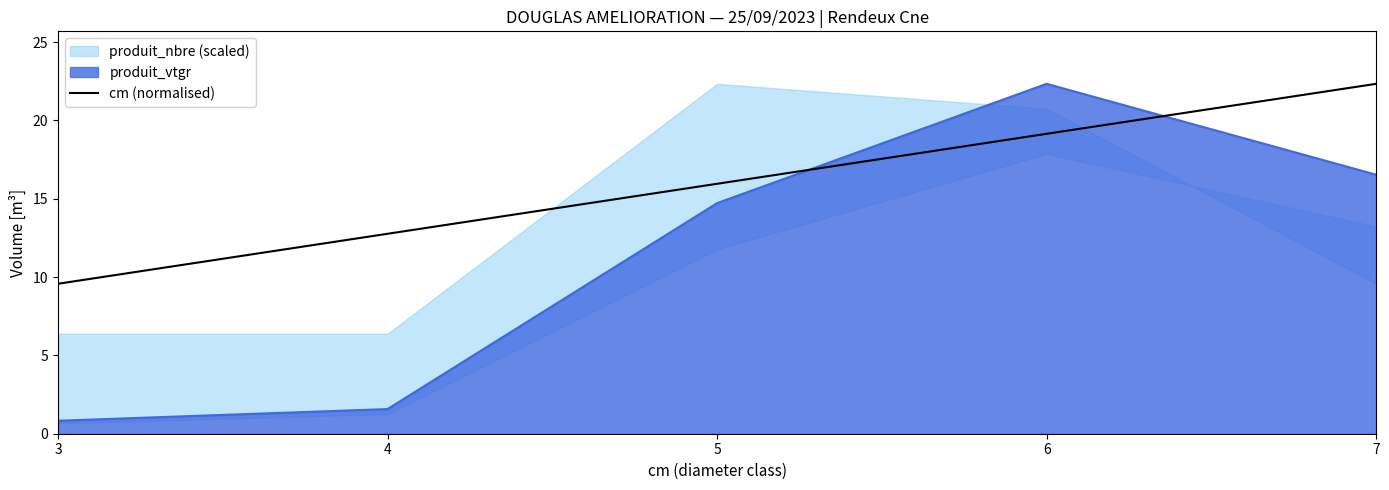

Rank the categories by cm (normalised) value from lowest to highest.

3, 4, 5, 6, 7